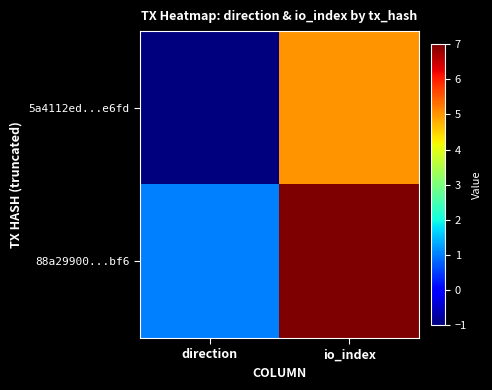

Count the number of data series in this chart.

2